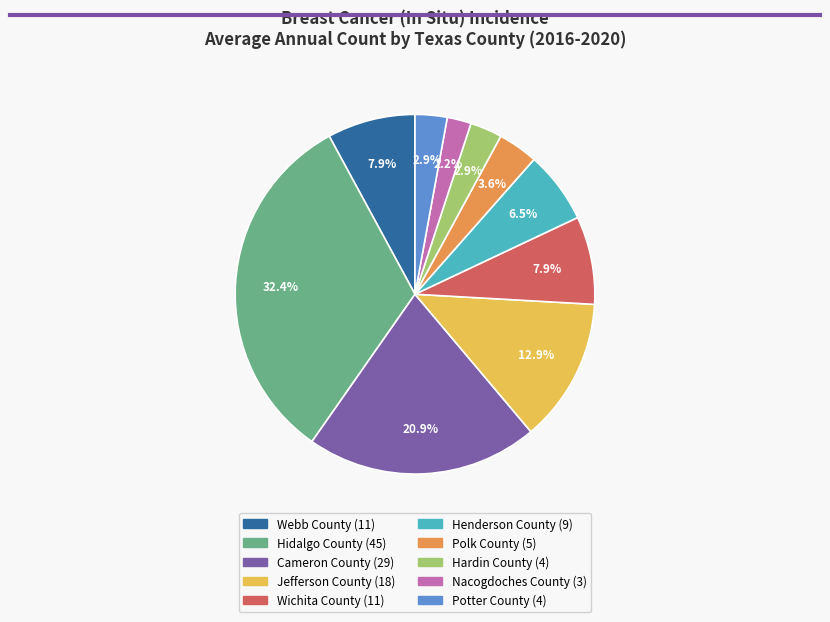

Do Nacogdoches County and Webb County together represent more than half of the pie?

No